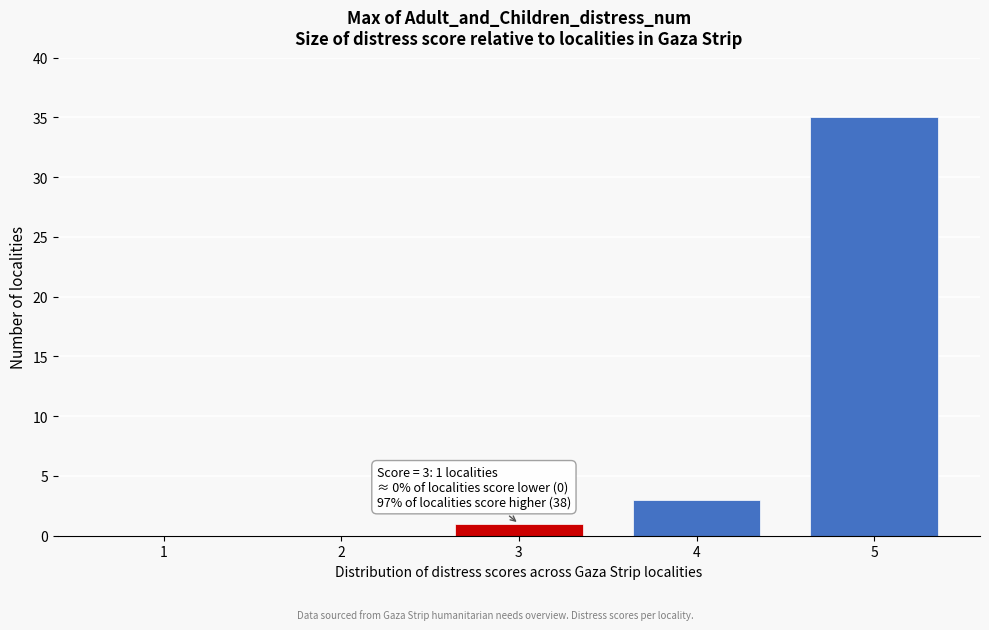

Reading left to right, extract all data points from this chart.

1=0	2=0	3=1	4=3	5=35